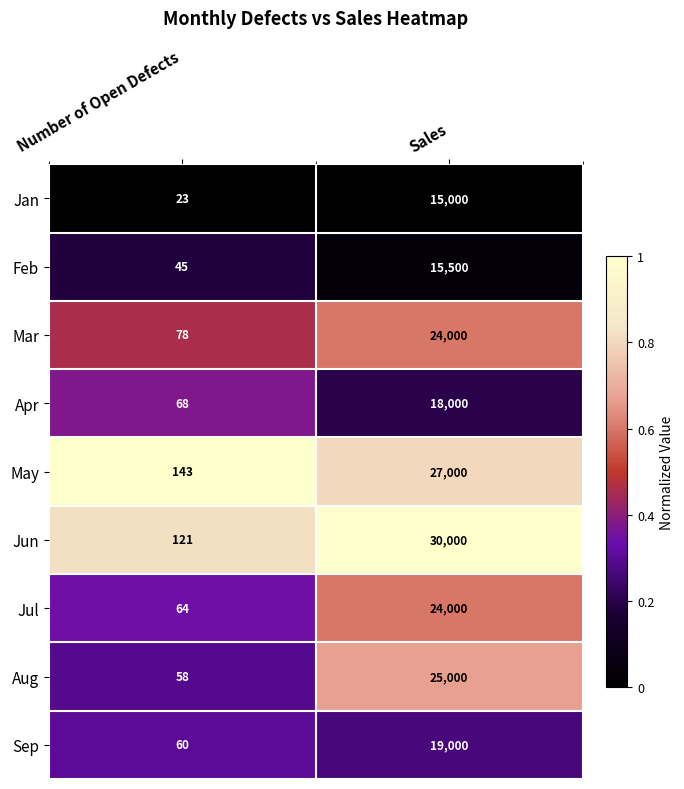

What is the average value of the Apr series?

9034